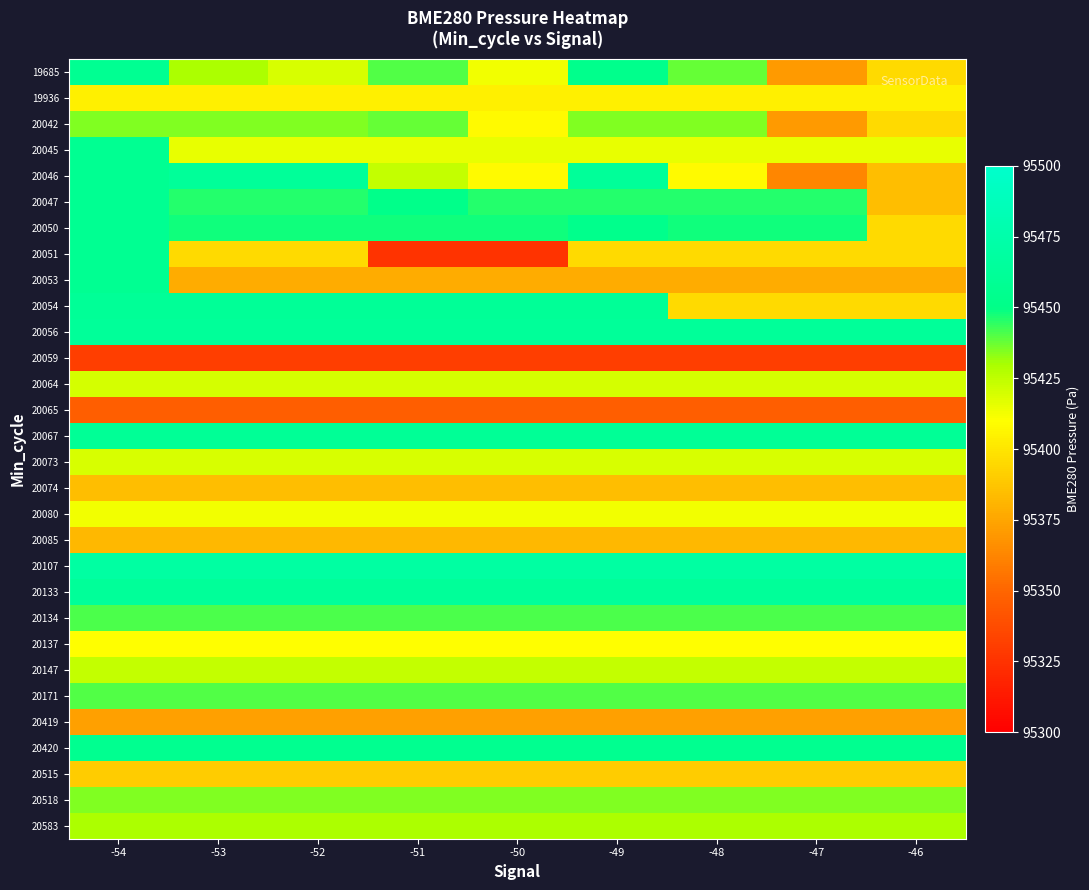

Reading left to right, transcribe all the data shown in this chart.

19685: -54=95457.5	-53=95429.5	-52=95419.5	-51=95440.4	-50=95412.6	-49=95452.9	-48=95437.8	-47=95370.5	-46=95395.9
19936: -54=95404.0	-53=95404.0	-52=95404.0	-51=95404.0	-50=95404.0	-49=95404.0	-48=95404.0	-47=95404.0	-46=95404.0
20042: -54=95434.6	-53=95434.6	-52=95434.6	-51=95437.8	-50=95408.3	-49=95434.6	-48=95434.6	-47=95370.5	-46=95395.9
20045: -54=95457.5	-53=95415.2	-52=95415.2	-51=95415.2	-50=95415.2	-49=95415.2	-48=95415.2	-47=95415.2	-46=95415.2
20046: -54=95457.5	-53=95462.9	-52=95462.9	-51=95423.4	-50=95408.3	-49=95462.9	-48=95408.3	-47=95362.9	-46=95384.5
20047: -54=95457.5	-53=95445.3	-52=95445.3	-51=95452.1	-50=95445.3	-49=95445.3	-48=95445.3	-47=95445.3	-46=95384.5
20050: -54=95457.5	-53=95447.8	-52=95447.8	-51=95447.8	-50=95447.8	-49=95452.9	-48=95447.8	-47=95447.8	-46=95395.9
20051: -54=95457.5	-53=95395.9	-52=95395.9	-51=95325.7	-50=95325.7	-49=95395.9	-48=95395.9	-47=95395.9	-46=95395.9
20053: -54=95457.5	-53=95377.7	-52=95377.7	-51=95377.7	-50=95377.7	-49=95377.7	-48=95377.7	-47=95377.7	-46=95377.7
20054: -54=95461.5	-53=95461.5	-52=95461.5	-51=95461.5	-50=95461.5	-49=95461.5	-48=95395.6	-47=95395.6	-46=95395.6
20056: -54=95462.9	-53=95462.9	-52=95462.9	-51=95462.9	-50=95462.9	-49=95462.9	-48=95462.9	-47=95462.9	-46=95462.9
20059: -54=95330.7	-53=95330.7	-52=95330.7	-51=95330.7	-50=95330.7	-49=95330.7	-48=95330.7	-47=95330.7	-46=95330.7
20064: -54=95419.6	-53=95419.6	-52=95419.6	-51=95419.6	-50=95419.6	-49=95419.6	-48=95419.6	-47=95419.6	-46=95419.6
20065: -54=95346.8	-53=95346.8	-52=95346.8	-51=95346.8	-50=95346.8	-49=95346.8	-48=95346.8	-47=95346.8	-46=95346.8
20067: -54=95460.7	-53=95460.7	-52=95460.7	-51=95460.7	-50=95460.7	-49=95460.7	-48=95460.7	-47=95460.7	-46=95460.7
20073: -54=95419.5	-53=95419.5	-52=95419.5	-51=95419.5	-50=95419.5	-49=95419.5	-48=95419.5	-47=95419.5	-46=95419.5
20074: -54=95384.5	-53=95384.5	-52=95384.5	-51=95384.5	-50=95384.5	-49=95384.5	-48=95384.5	-47=95384.5	-46=95384.5
20080: -54=95412.6	-53=95412.6	-52=95412.6	-51=95412.6	-50=95412.6	-49=95412.6	-48=95412.6	-47=95412.6	-46=95412.6
20085: -54=95382.2	-53=95382.2	-52=95382.2	-51=95382.2	-50=95382.2	-49=95382.2	-48=95382.2	-47=95382.2	-46=95382.2
20107: -54=95469.3	-53=95469.3	-52=95469.3	-51=95469.3	-50=95469.3	-49=95469.3	-48=95469.3	-47=95469.3	-46=95469.3
20133: -54=95463.2	-53=95463.2	-52=95463.2	-51=95463.2	-50=95463.2	-49=95463.2	-48=95463.2	-47=95463.2	-46=95463.2
20134: -54=95441.0	-53=95441.0	-52=95441.0	-51=95441.0	-50=95441.0	-49=95441.0	-48=95441.0	-47=95441.0	-46=95441.0
20137: -54=95409.4	-53=95409.4	-52=95409.4	-51=95409.4	-50=95409.4	-49=95409.4	-48=95409.4	-47=95409.4	-46=95409.4
20147: -54=95423.4	-53=95423.4	-52=95423.4	-51=95423.4	-50=95423.4	-49=95423.4	-48=95423.4	-47=95423.4	-46=95423.4
20171: -54=95440.4	-53=95440.4	-52=95440.4	-51=95440.4	-50=95440.4	-49=95440.4	-48=95440.4	-47=95440.4	-46=95440.4
20419: -54=95373.1	-53=95373.1	-52=95373.1	-51=95373.1	-50=95373.1	-49=95373.1	-48=95373.1	-47=95373.1	-46=95373.1
20420: -54=95455.8	-53=95455.8	-52=95455.8	-51=95455.8	-50=95455.8	-49=95455.8	-48=95455.8	-47=95455.8	-46=95455.8
20515: -54=95390.2	-53=95390.2	-52=95390.2	-51=95390.2	-50=95390.2	-49=95390.2	-48=95390.2	-47=95390.2	-46=95390.2
20518: -54=95434.6	-53=95434.6	-52=95434.6	-51=95434.6	-50=95434.6	-49=95434.6	-48=95434.6	-47=95434.6	-46=95434.6
20583: -54=95429.5	-53=95429.5	-52=95429.5	-51=95429.5	-50=95429.5	-49=95429.5	-48=95429.5	-47=95429.5	-46=95429.5